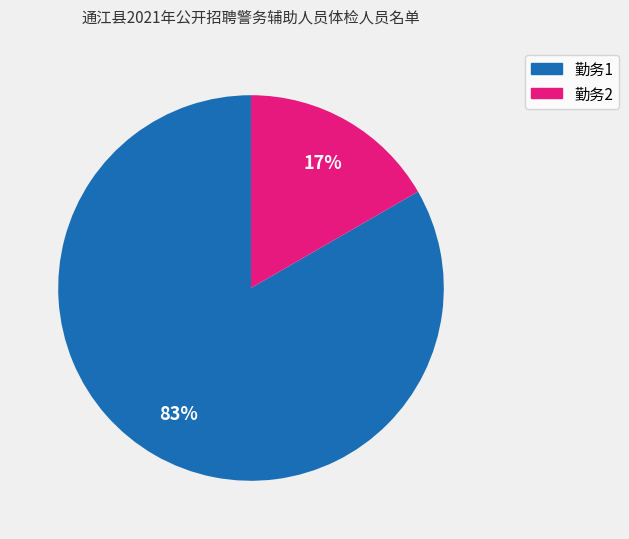

To the nearest percent, what is the combined percentage of 勤务1 and 勤务2?

100%